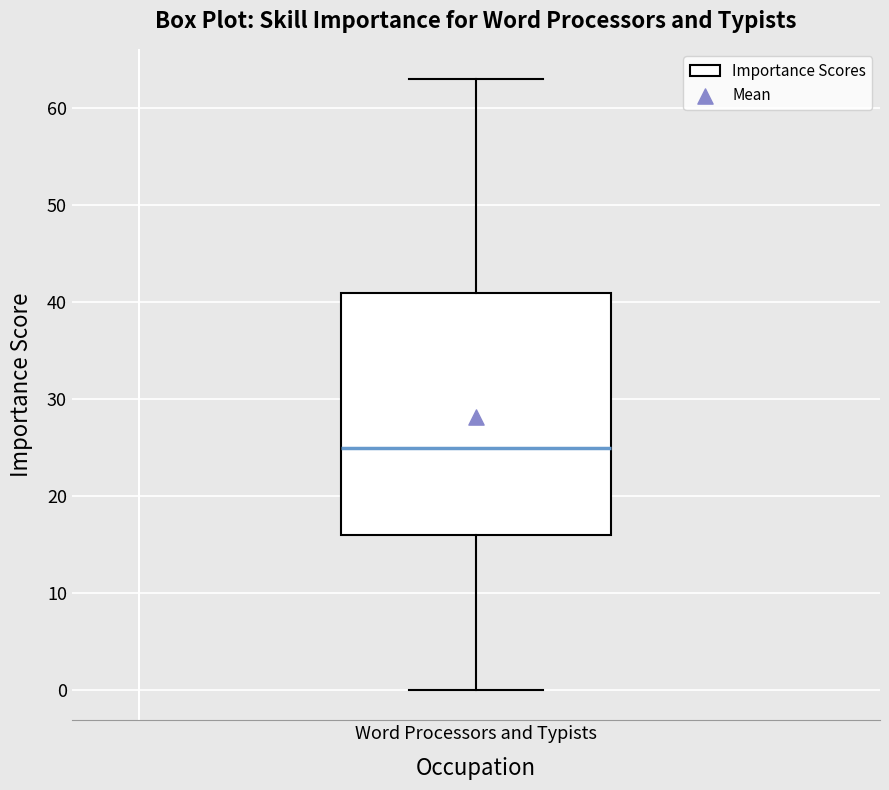

Read this box plot against the y-axis: the position of the median line, the range covered by the box, and the ends of both whiskers. The values are not printed on the chart, so give them approximately, as read against the axis.

median 25, box 16 to 41, whiskers 0 to 63